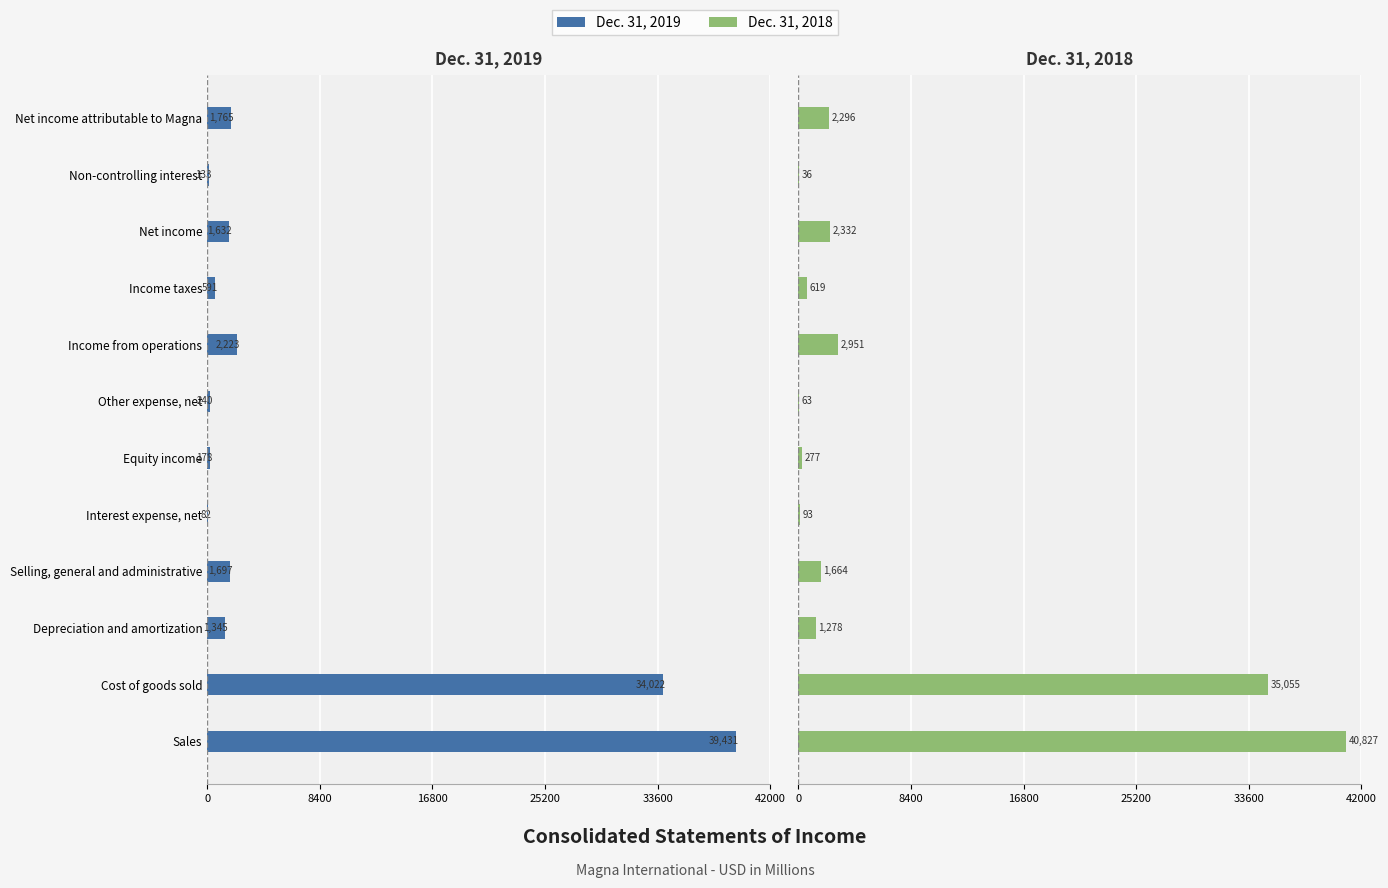

What is the difference between the second highest and second lowest values in the Dec. 31, 2019 series?

33889